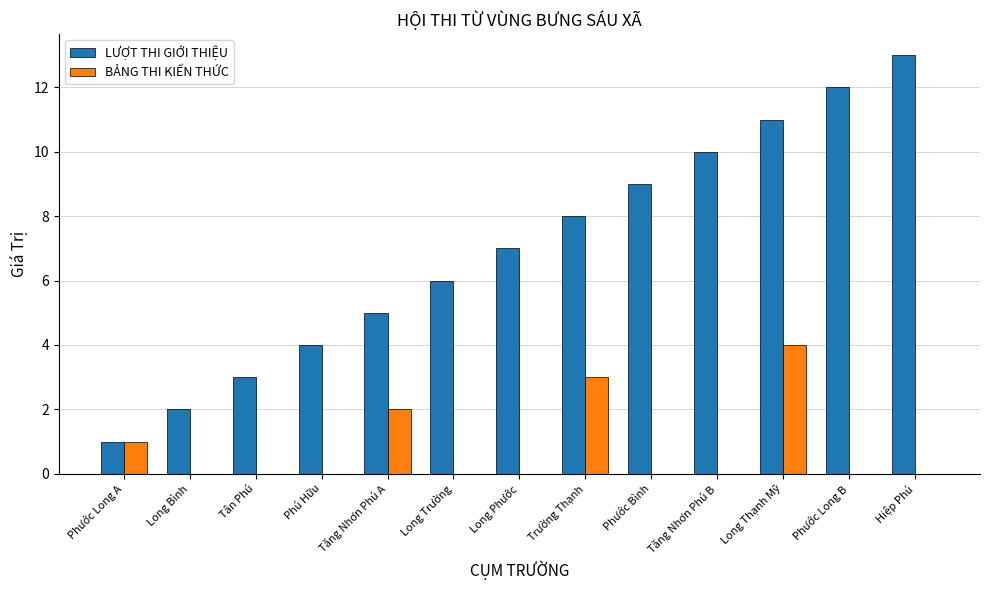

Which series has the largest range (max minus min)?

LƯỢT THI GIỚI THIỆU